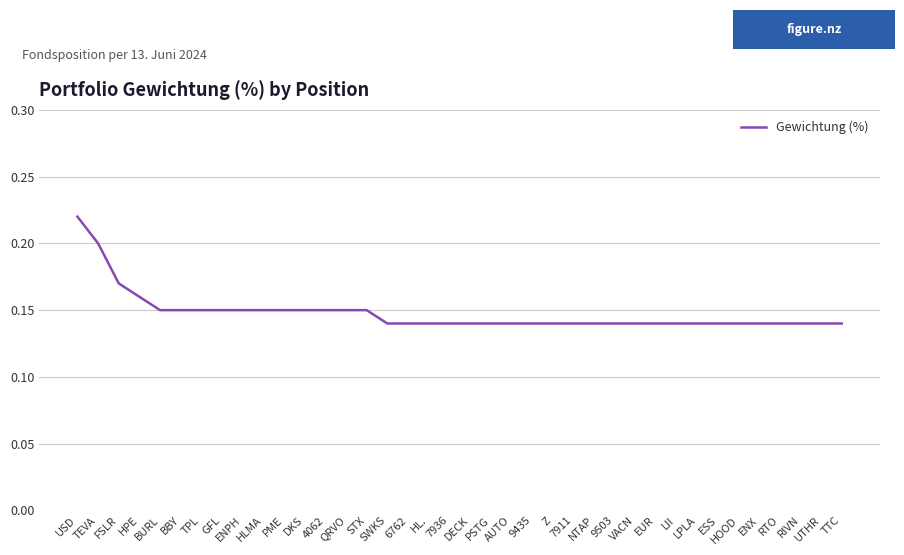

Count the number of categories in the chart.

38